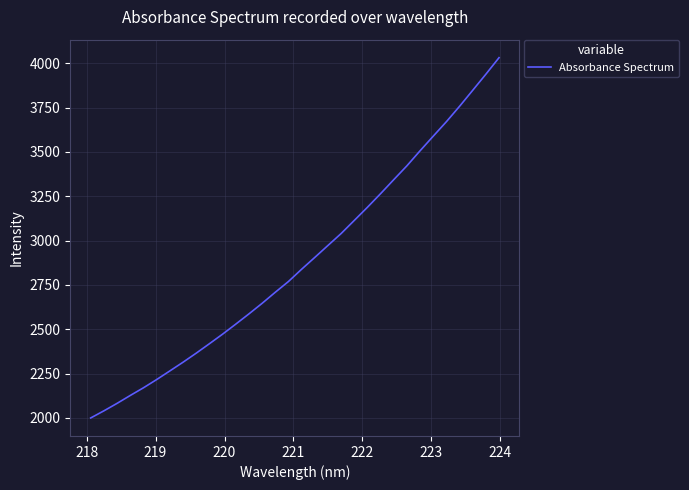

Does the chart display data point markers on the line(s)?

No